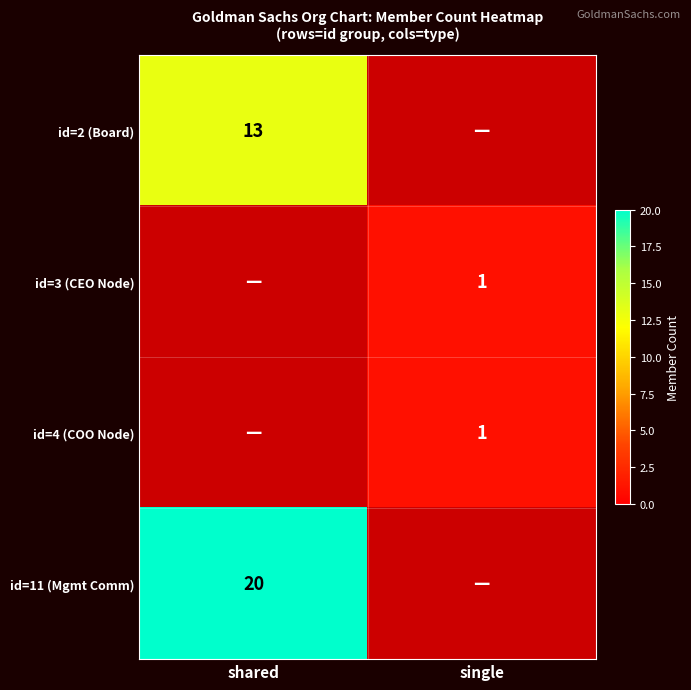

The value of id=11 (Mgmt Comm) at shared is 10.7. True or false?

False